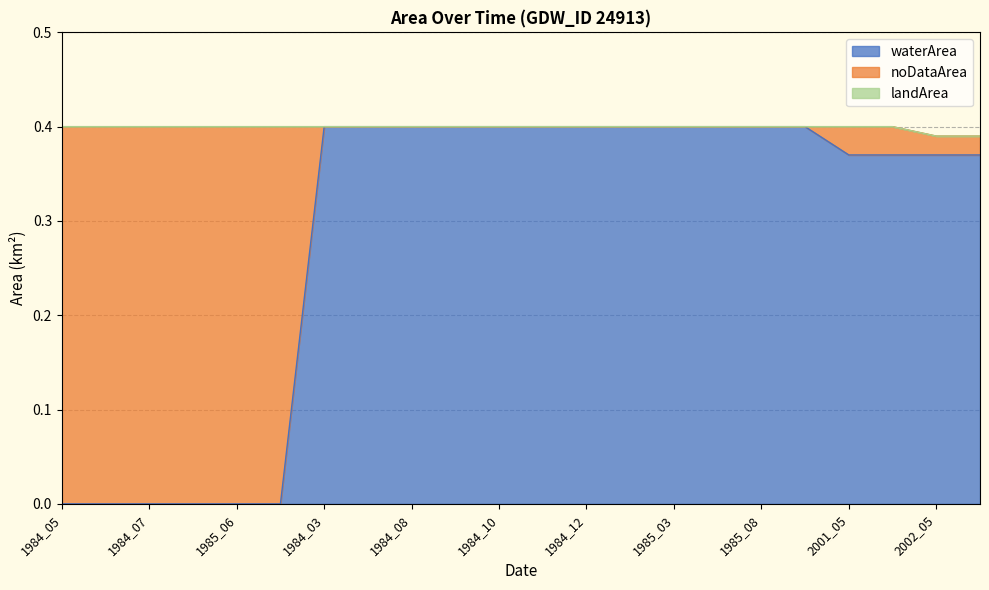

What is the difference between the second highest and second lowest values in the noDataArea series?

0.4